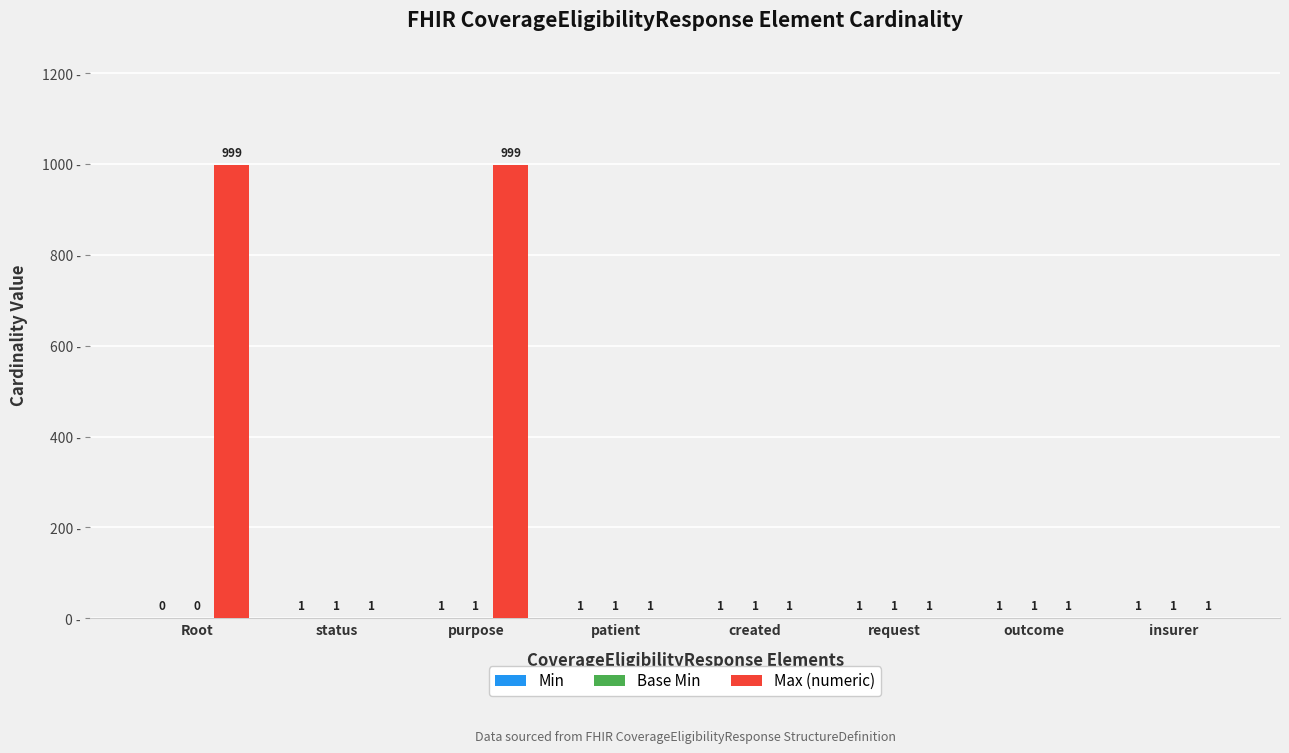

What is the maximum value shown in the chart?

999